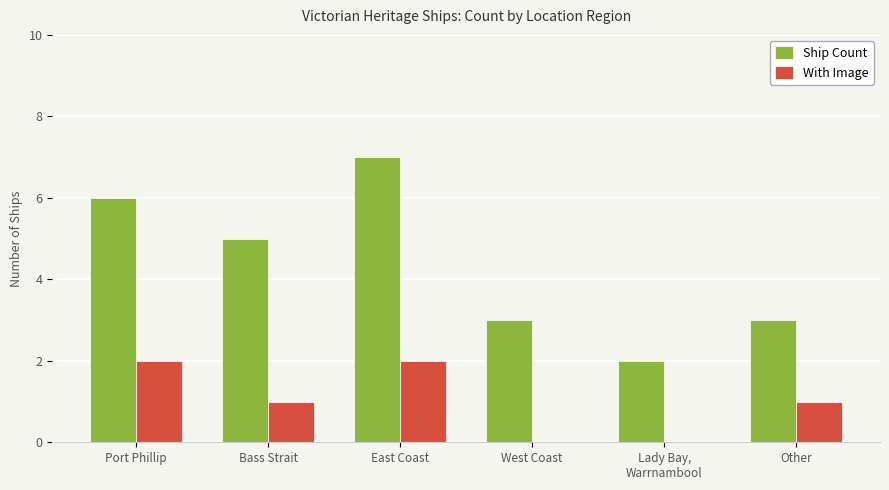

Which label corresponds to the largest value in the chart?

East Coast